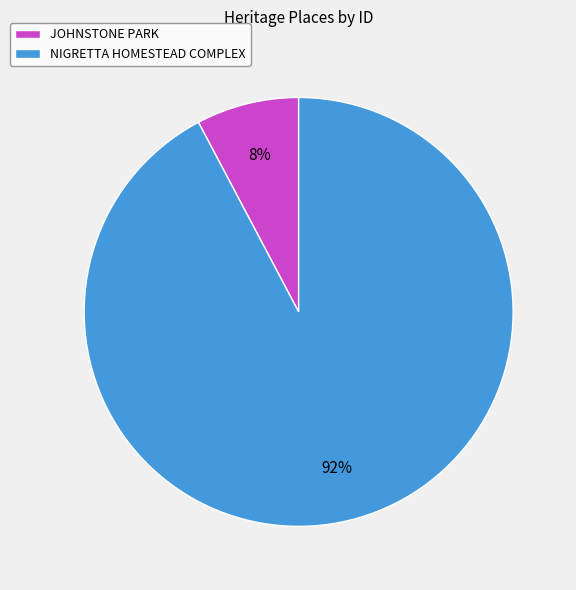

Which category has the smallest portion of the pie?

JOHNSTONE PARK